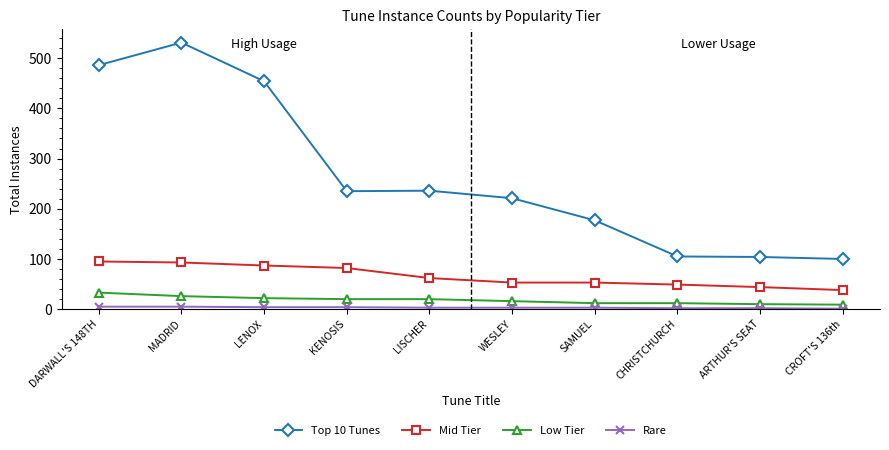

Does the chart have visible grid lines?

No